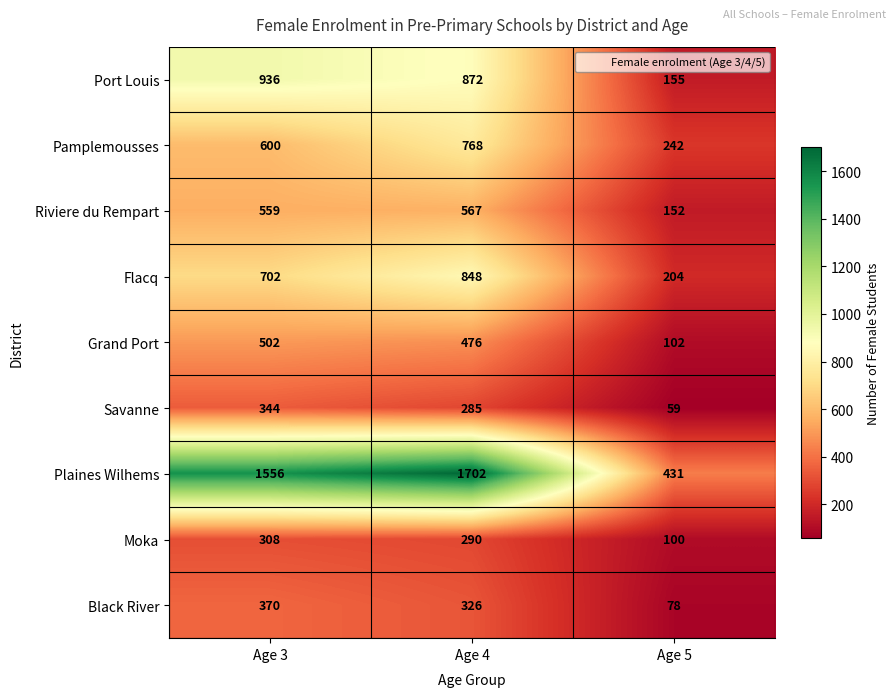

What is the greatest value displayed?

1702